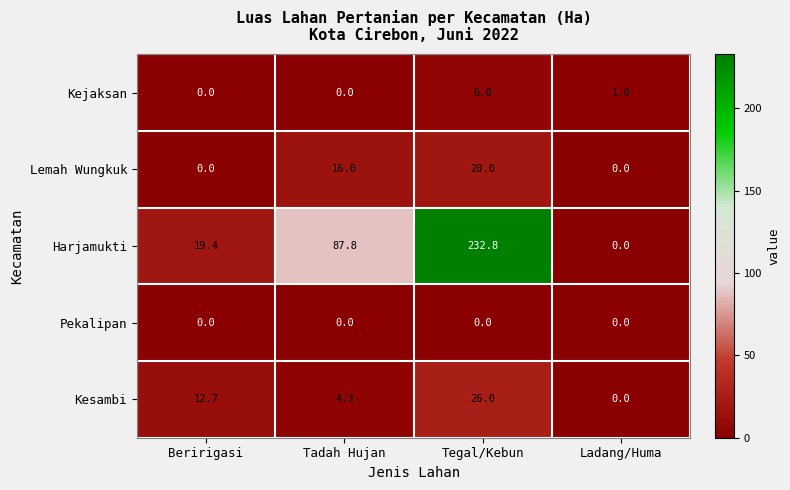

The value of Lemah Wungkuk at Beririgasi is 6.3. True or false?

False